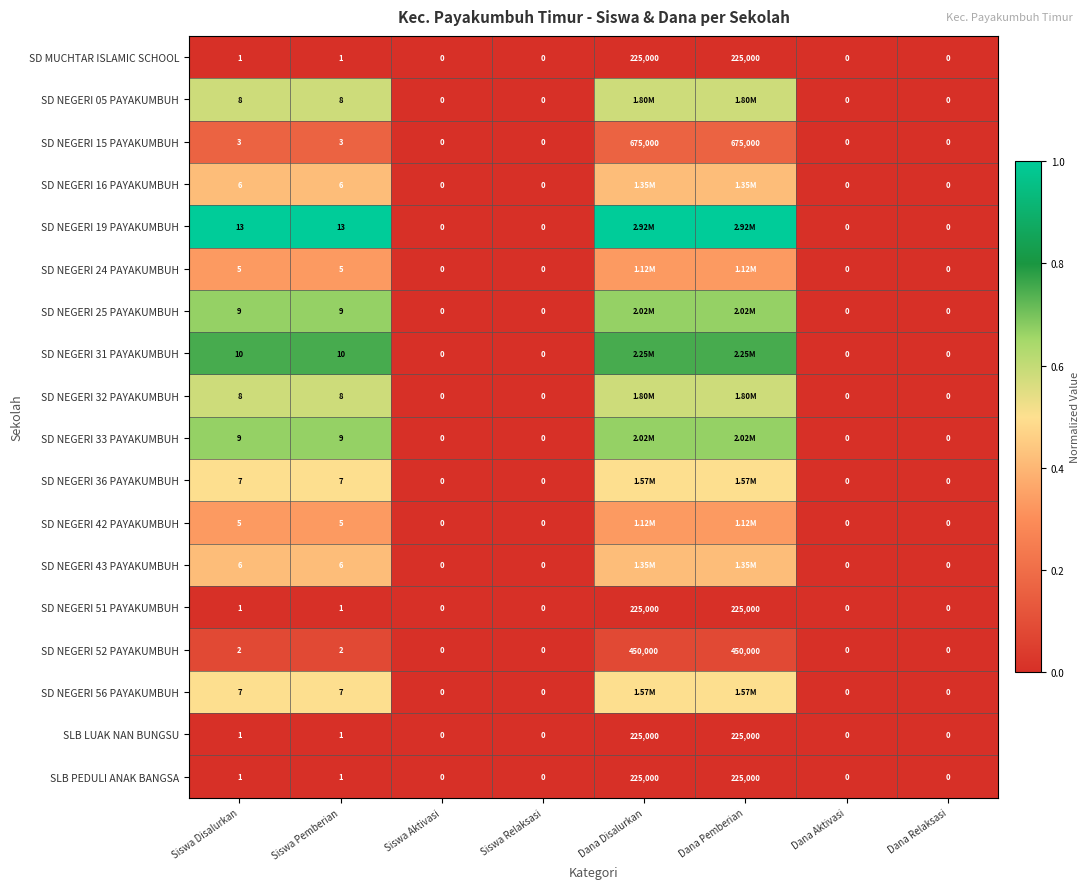

How many values in SLB LUAK NAN BUNGSU are above zero?

4